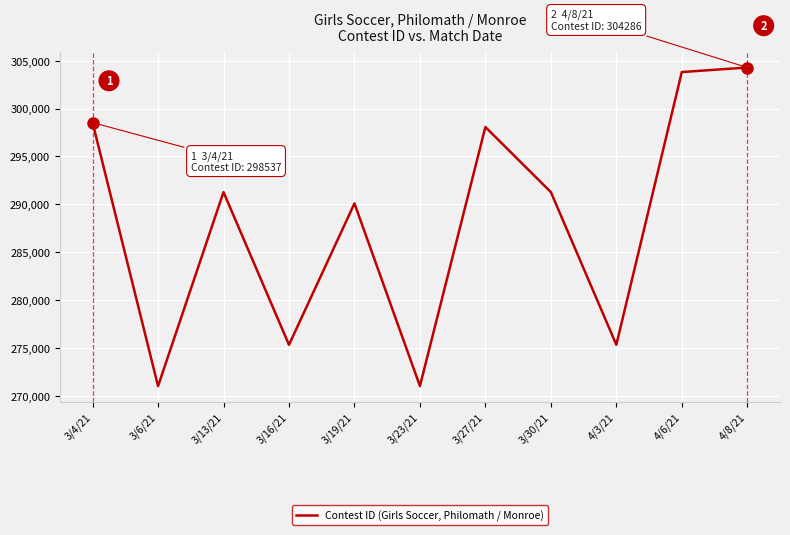

Is this an area chart (filled region under the line)?

No